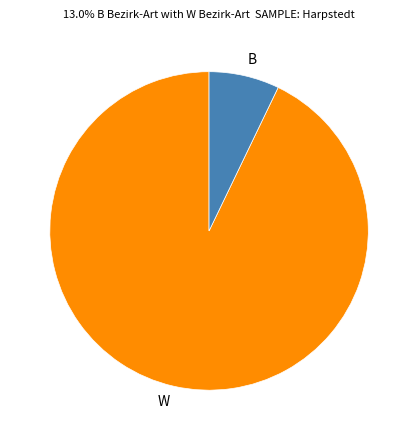

The B slice represents 18% of the pie. True or false?

False